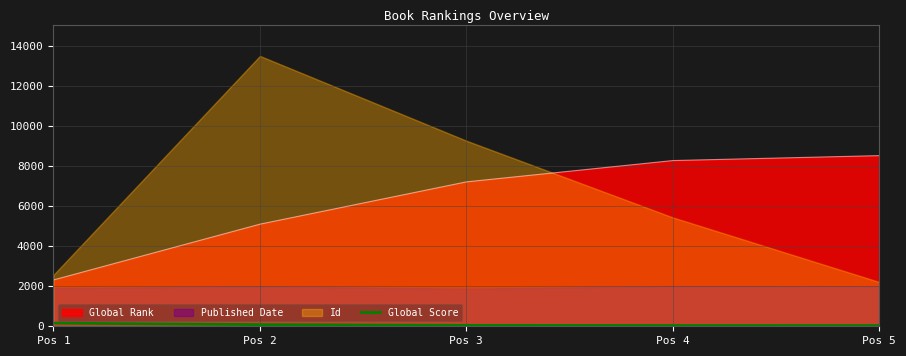

Is the value of Global Score at Pos 1 greater than the value of Global Rank at Pos 4?

No